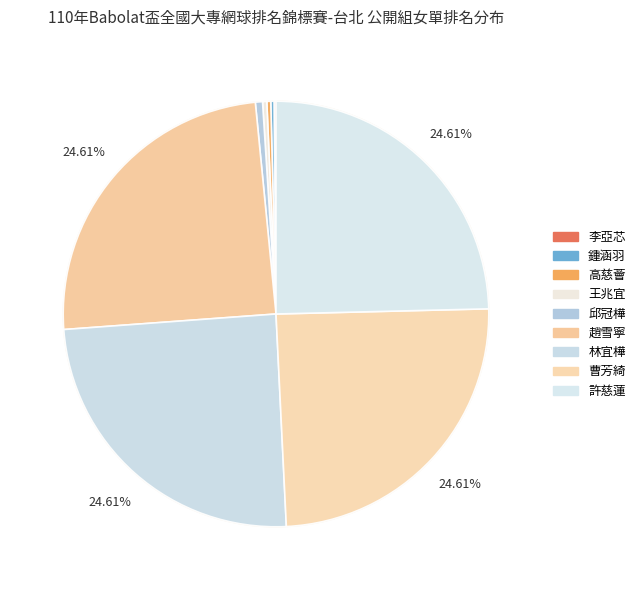

Approximately how many times larger is the value at 林宜樺 compared to 趙雪寧?

1.0